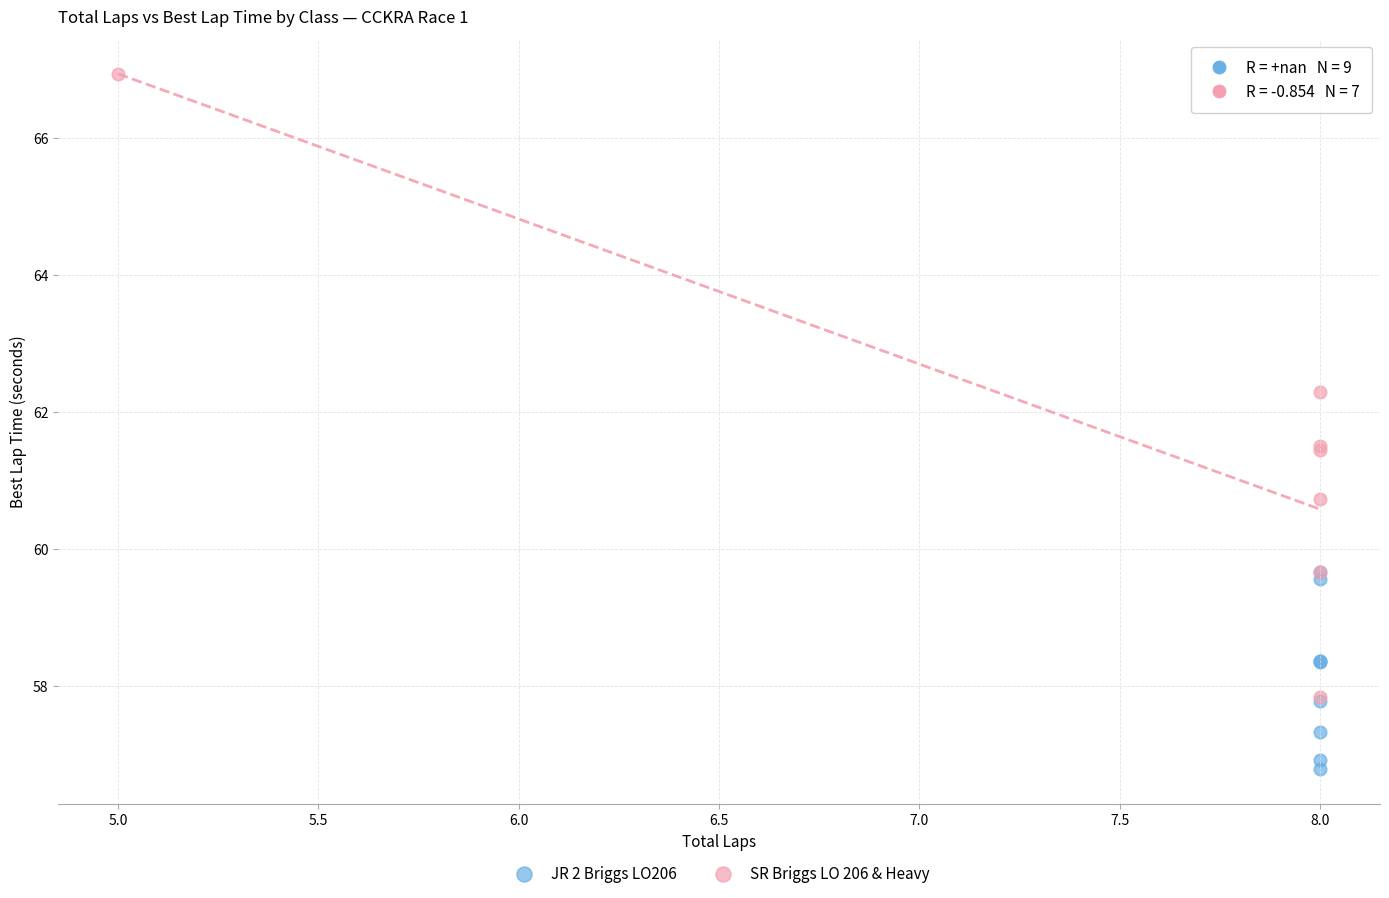

Which series has the widest spread of Y values?

SR Briggs LO 206 & Heavy